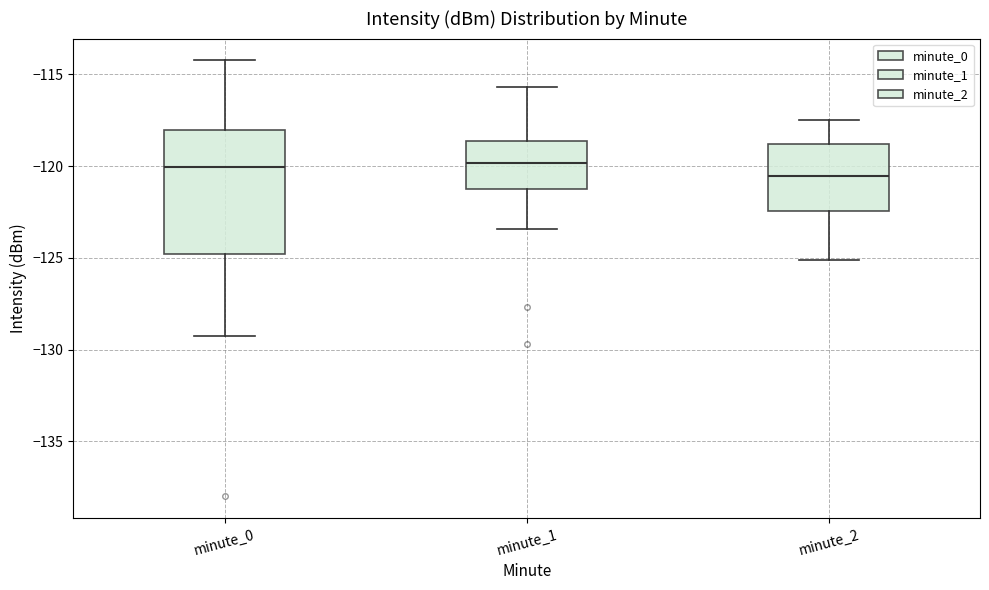

Reading left to right, read every box against the y-axis: the position of its median line, the range the box covers, and the ends of its whiskers. The values are not printed on the chart, so give them approximately, as read against the axis.

minute_0: median -120.0, box -125.0 to -118.0, whiskers -129.5 to -114.0
minute_1: median -120.0, box -121.5 to -118.5, whiskers -123.5 to -115.5
minute_2: median -120.5, box -122.5 to -119.0, whiskers -125.0 to -117.5